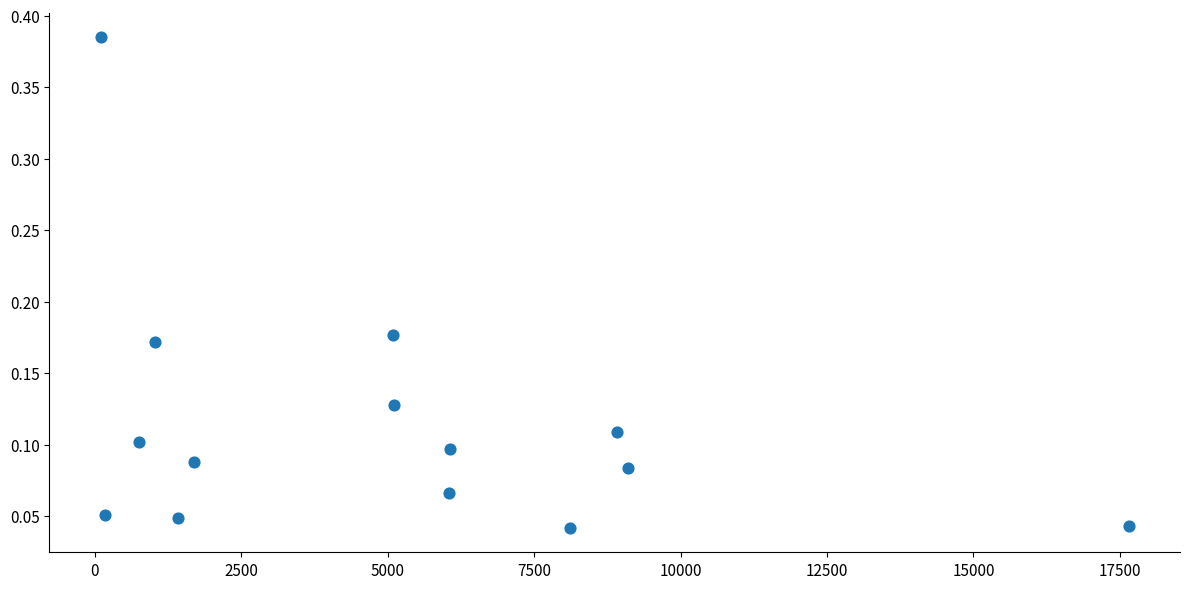

What is the range of Y values (max minus min)?

0.3